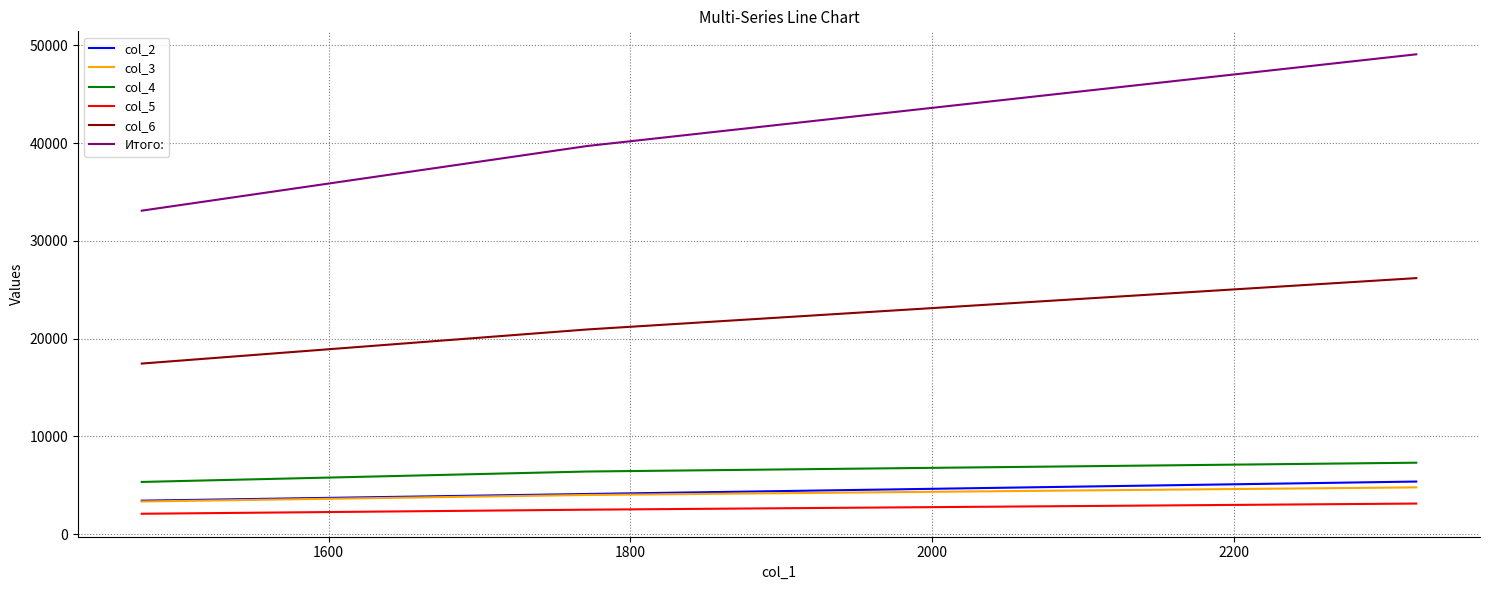

Which series has the largest range (max minus min)?

Итого: